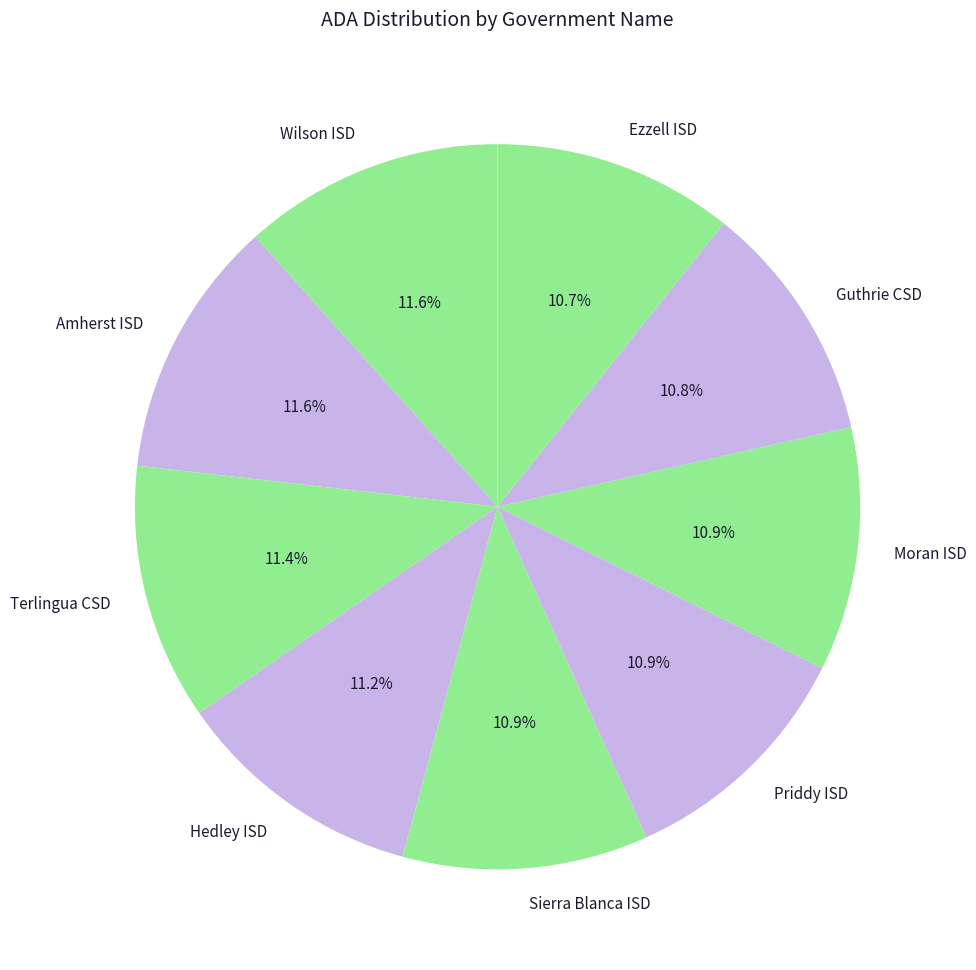

To the nearest percent, what is the difference between the Amherst ISD and Sierra Blanca ISD slice percentages?

1%